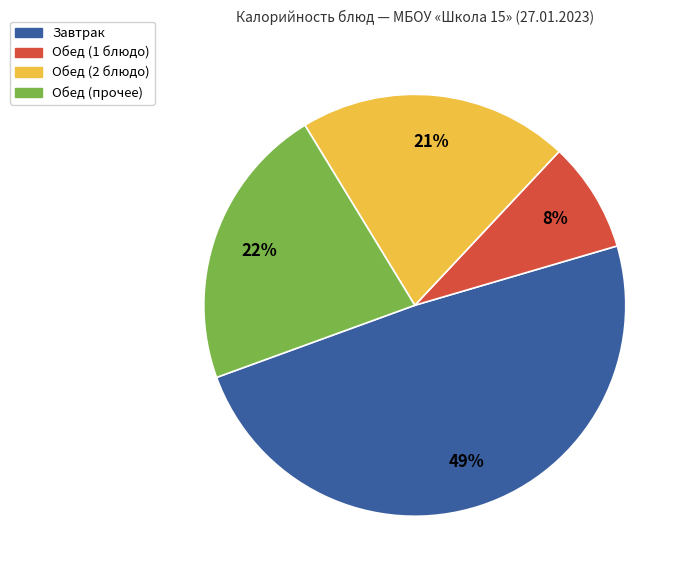

Is there any slice that represents more than half of the pie?

No